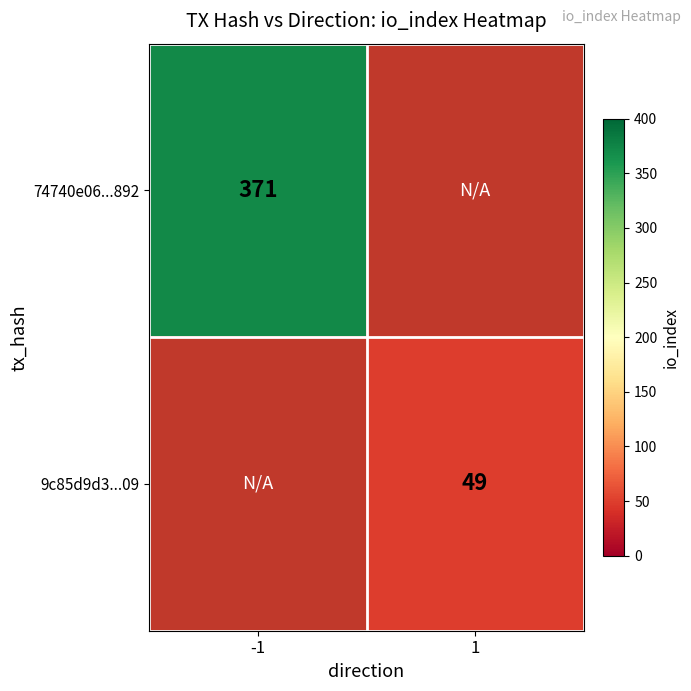

Is it true that 9c85d9d3...09 equals 49 at 1?

True